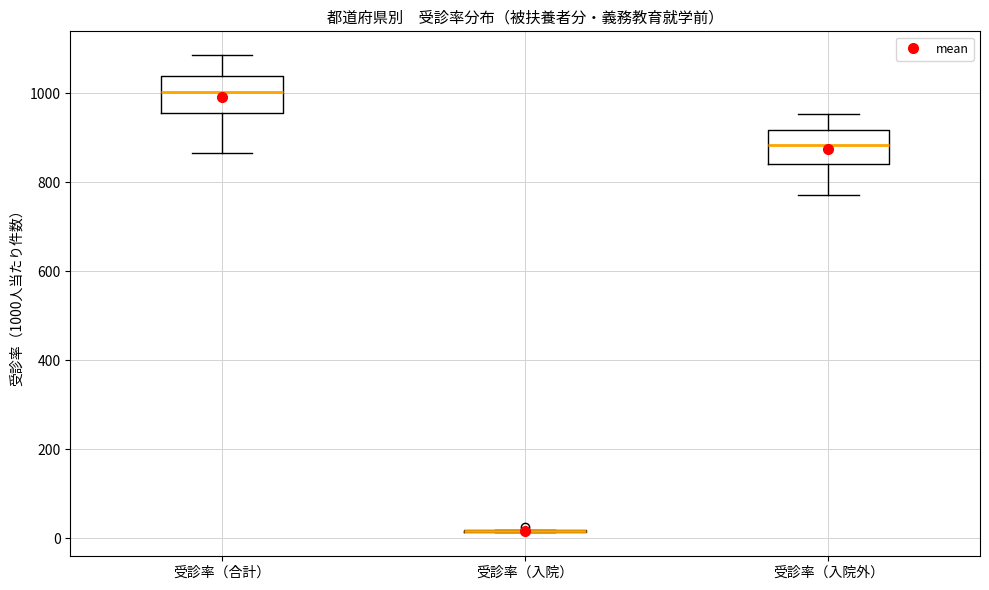

Reading left to right, read every box against the y-axis: the position of its median line, the range the box covers, and the ends of its whiskers. The values are not printed on the chart, so give them approximately, as read against the axis.

受診率（合計）: median 1000, box 960 to 1040, whiskers 860 to 1080
受診率（入院）: box collapsed to a line at 20, whiskers 20 to 20
受診率（入院外）: median 880, box 840 to 920, whiskers 780 to 960